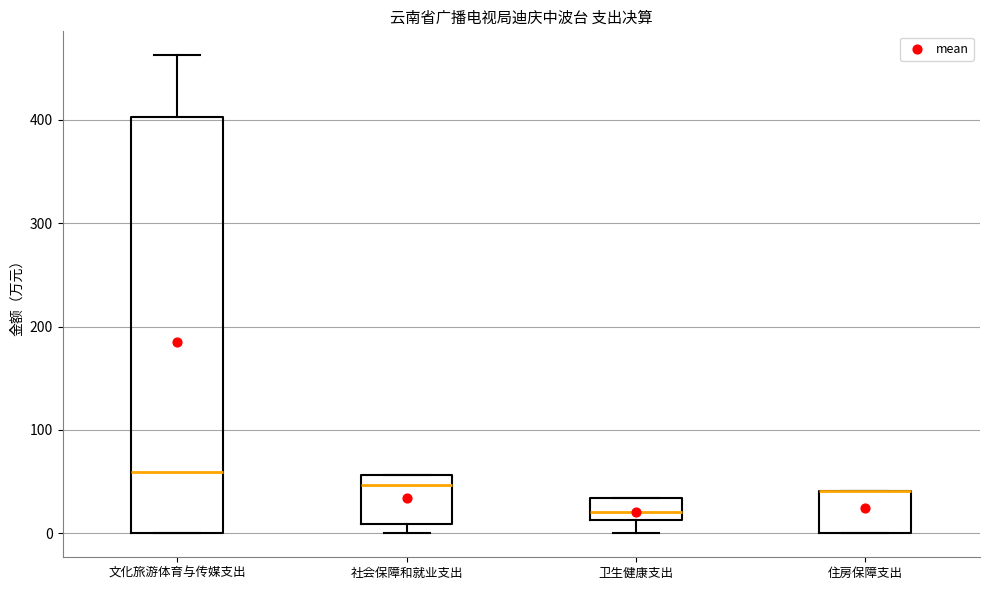

Reading left to right, read every box against the y-axis: the position of its median line, the range the box covers, and the ends of its whiskers. The values are not printed on the chart, so give them approximately, as read against the axis.

文化旅游体育与传媒支出: median 60, box 0 to 400, whiskers 0 to 460
社会保障和就业支出: median 50, box 10 to 60, whiskers 0 to 60
卫生健康支出: median 20, box 10 to 30, whiskers 0 to 30
住房保障支出: median 40 (drawn on the box's upper edge), box 0 to 40, whiskers 0 to 40